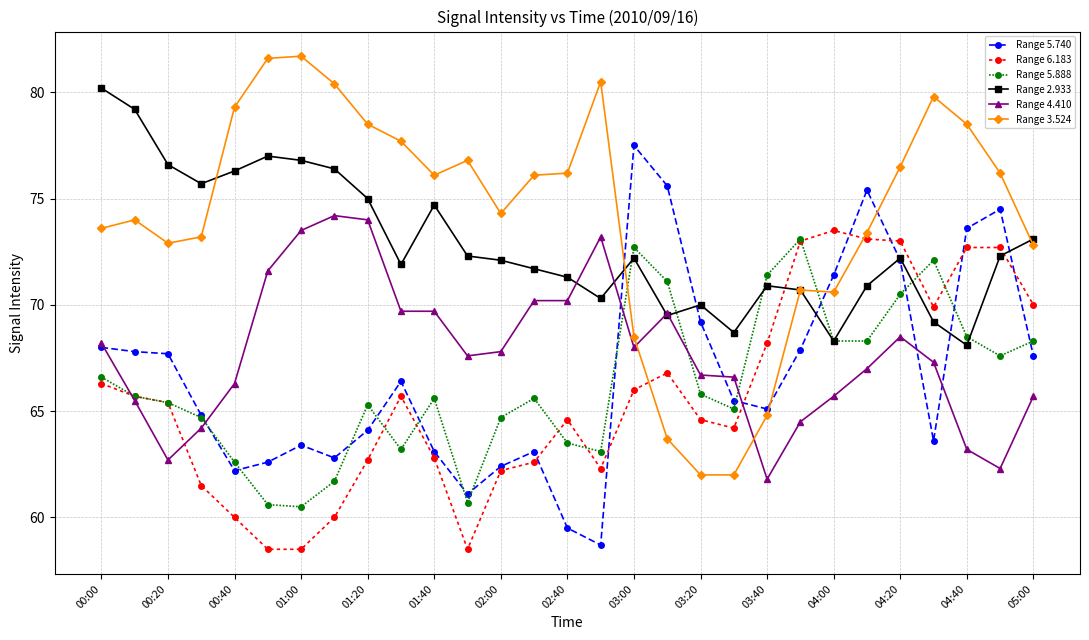

What is the value of the Range 6.183 point at the 13th from the left?

62.2